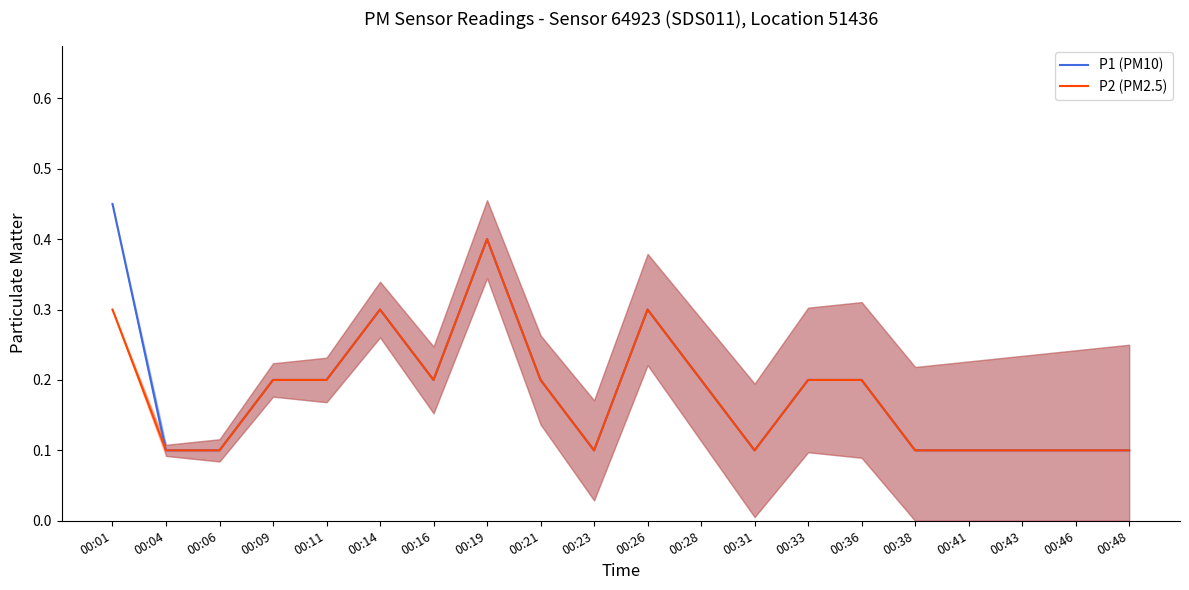

Which series has the widest spread of values?

P1 (PM10)